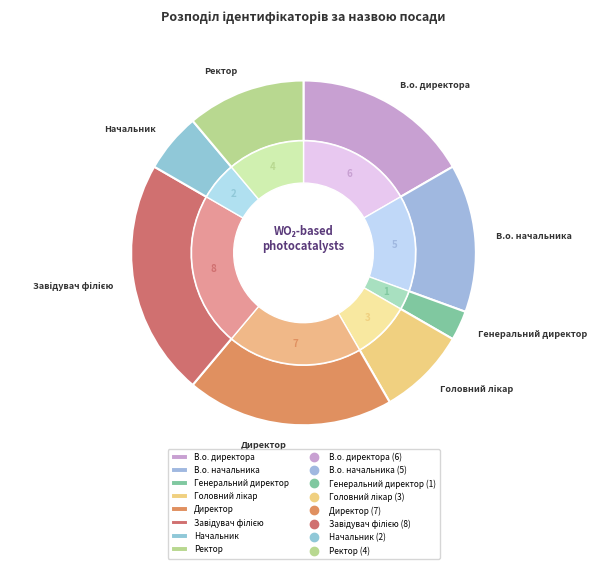

Rank the categories by value from lowest to highest.

Генеральний директор, Начальник, Головний лікар, Ректор, В.о. начальника, В.о. директора, Директор, Завідувач філією